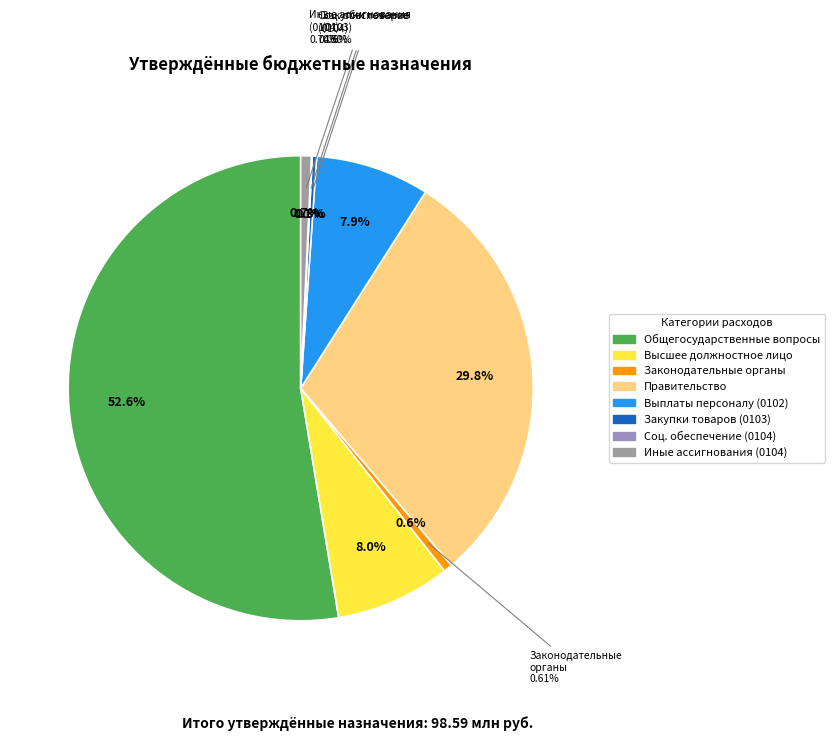

Which slice is the smallest?

Социальное обеспечение (0104)